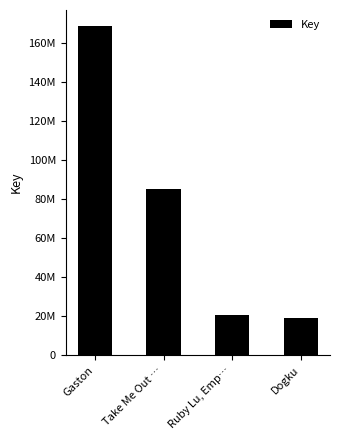

Does the chart contain any negative values?

No